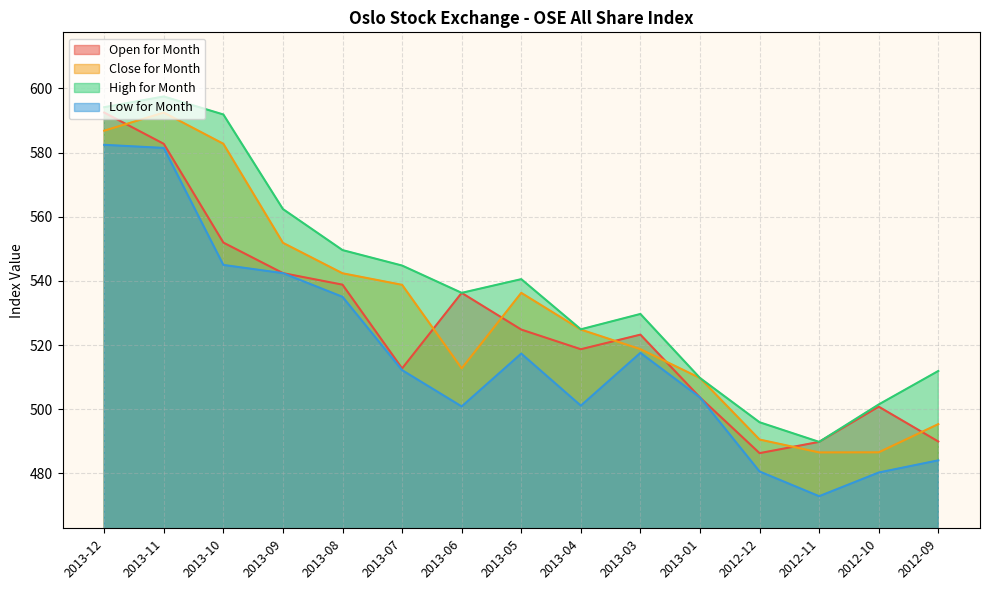

True or false: High for Month has a value of 544.8 at 2013-07.

True